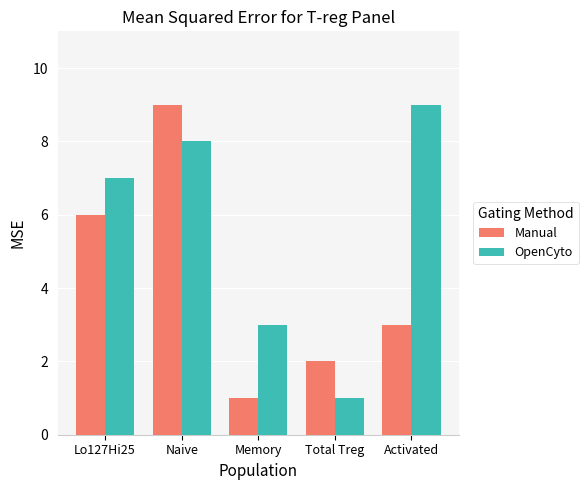

Which series changed the most between Memory and Total Treg?

OpenCyto